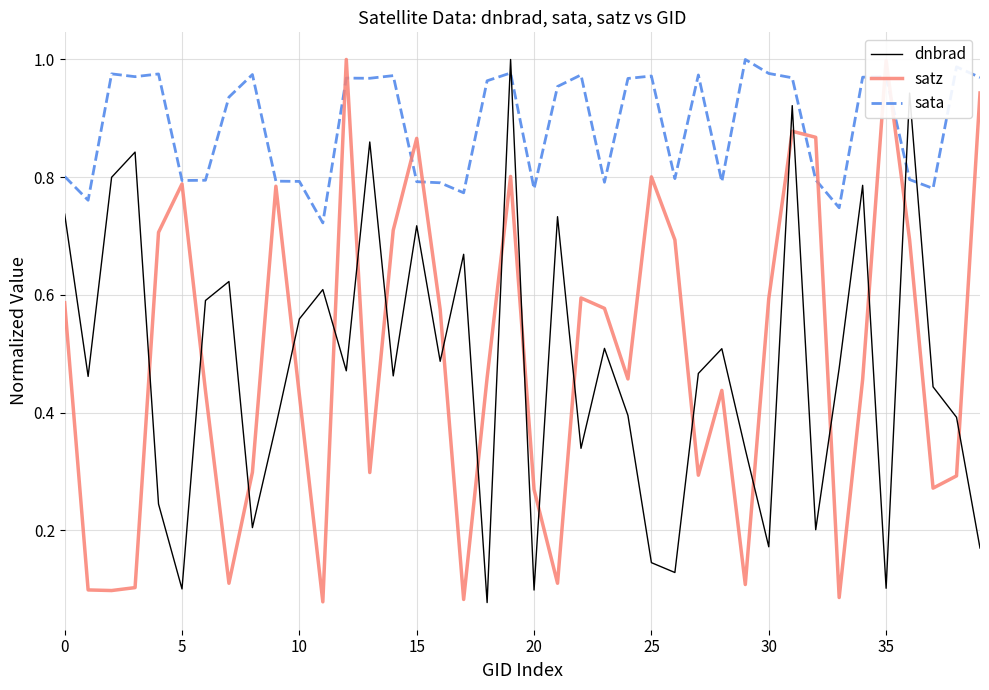

True or false: dnbrad and satz cross at least once.

True